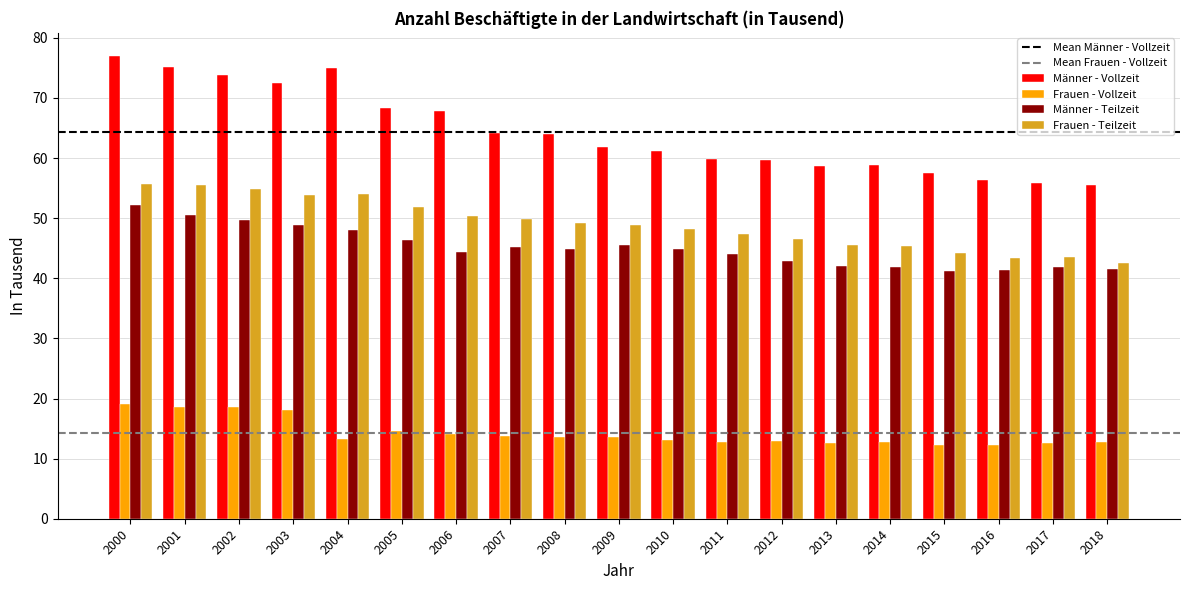

What is the highest value of the Männer - Teilzeit series?

52.2